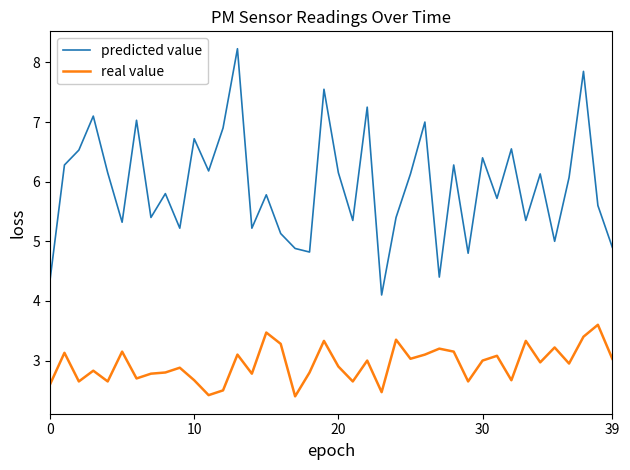

Which series has the largest total across all categories?

predicted value